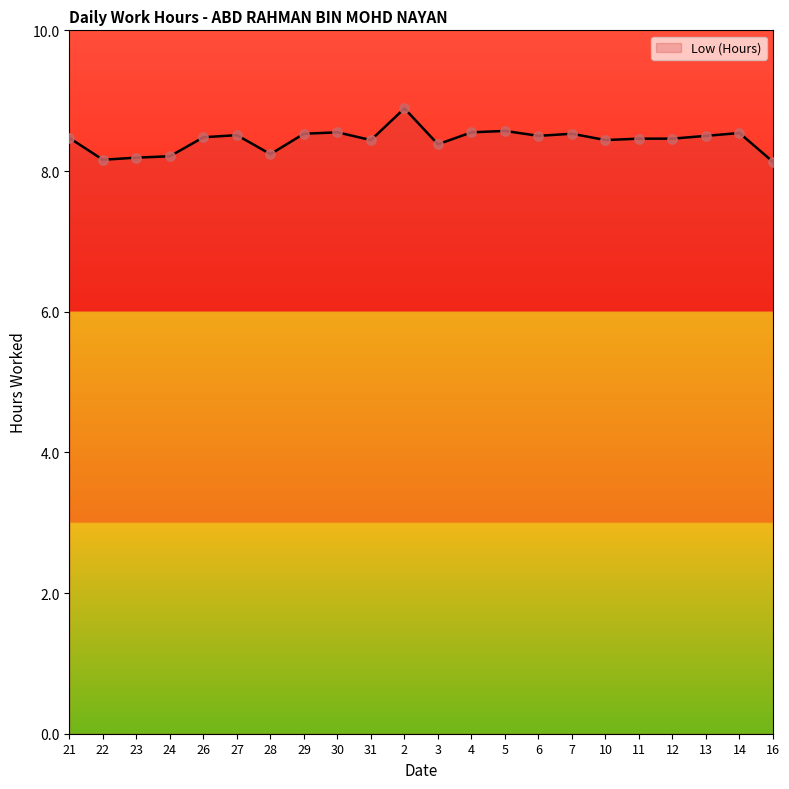

What is the ratio of the value at 24 to the value at 6?

1.0